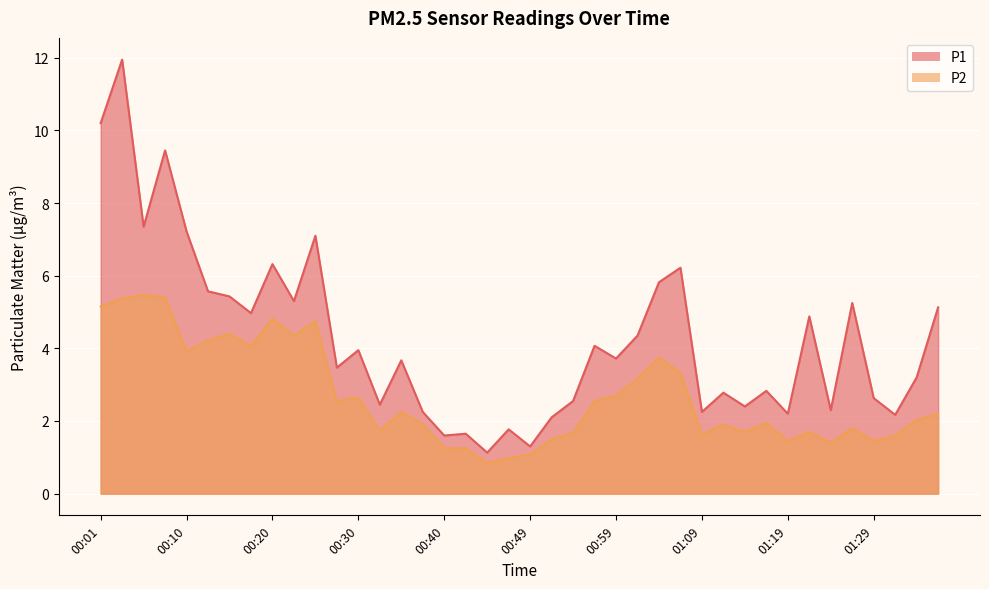

Is it true that P1 equals 1.6 at 00:45?

False